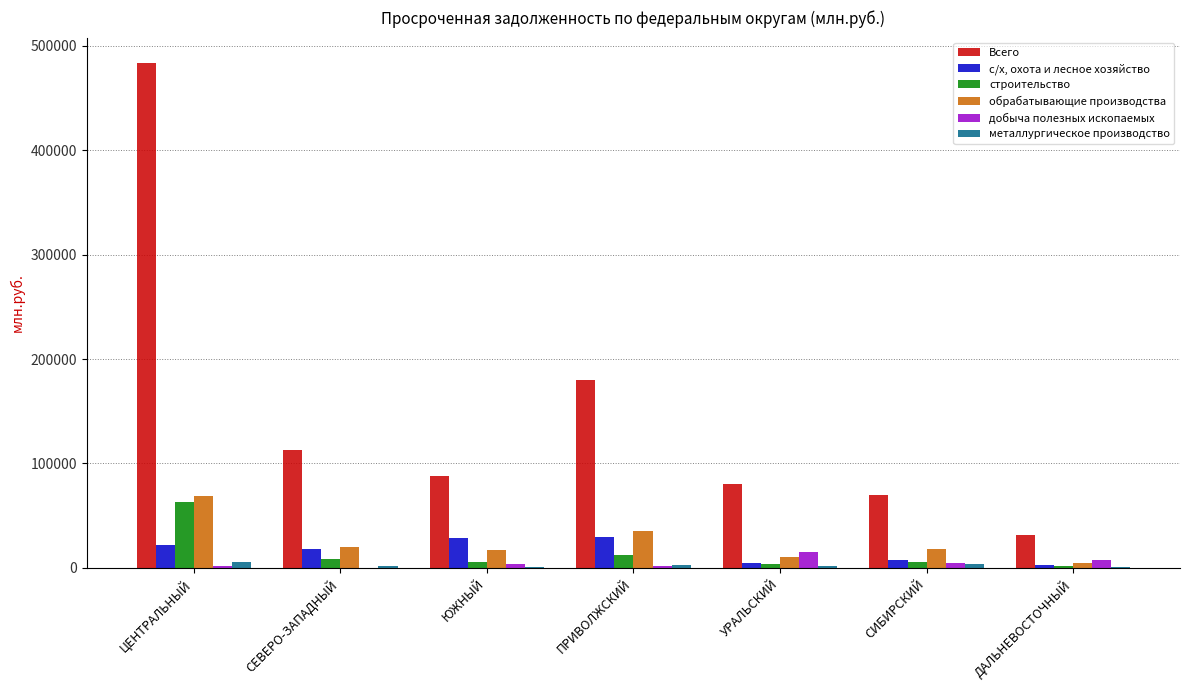

Which category has the highest value across all series?

ЦЕНТРАЛЬНЫЙ